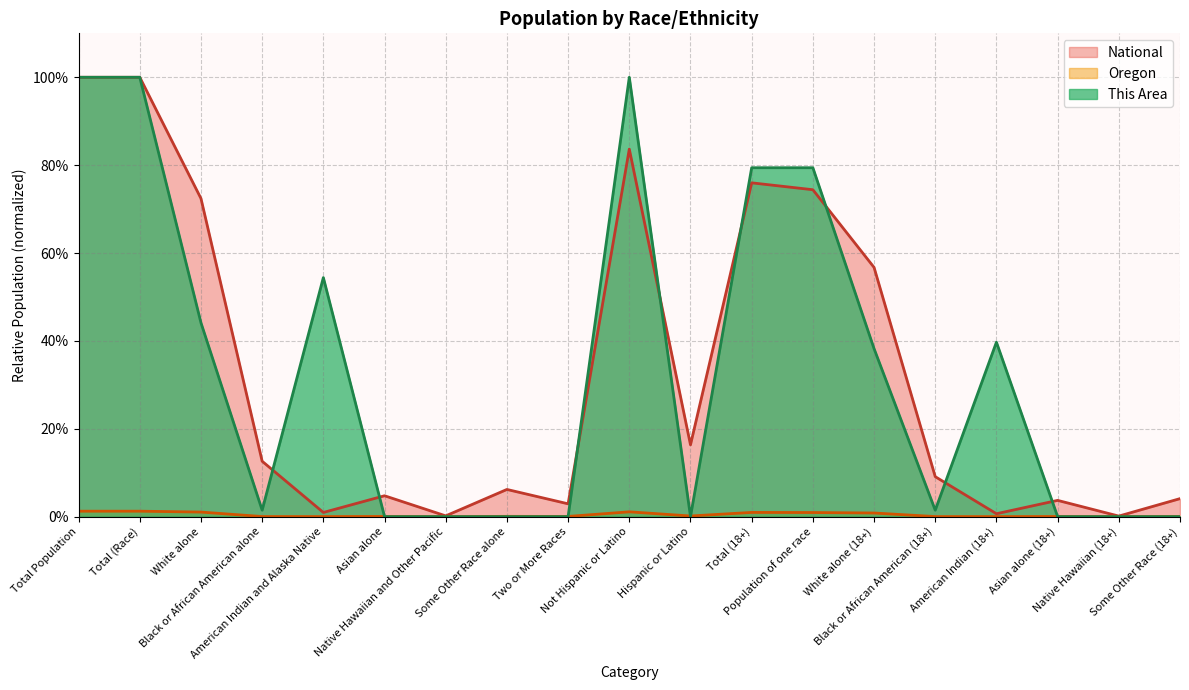

Reading right to left, transcribe all the data shown in this chart.

Oregon: Some Other Race (18+)=0.0	Native Hawaiian (18+)=0.0	Asian alone (18+)=0.0	American Indian (18+)=0.0	Black or African American (18+)=0.0	White alone (18+)=0.0	Population of one race=0.0	Total (18+)=0.0	Hispanic or Latino=0.0	Not Hispanic or Latino=0.0	Two or More Races=0.0	Some Other Race alone=0.0	Native Hawaiian and Other Pacific=0.0	Asian alone=0.0	American Indian and Alaska Native=0.0	Black or African American alone=0.0	White alone=0.0	Total (Race)=0.0	Total Population=0.0
National: Some Other Race (18+)=0.0	Native Hawaiian (18+)=0.0	Asian alone (18+)=0.0	American Indian (18+)=0.0	Black or African American (18+)=0.1	White alone (18+)=0.6	Population of one race=0.7	Total (18+)=0.8	Hispanic or Latino=0.2	Not Hispanic or Latino=0.8	Two or More Races=0.0	Some Other Race alone=0.1	Native Hawaiian and Other Pacific=0.0	Asian alone=0.0	American Indian and Alaska Native=0.0	Black or African American alone=0.1	White alone=0.7	Total (Race)=1.0	Total Population=1.0
This Area: Some Other Race (18+)=0.0	Native Hawaiian (18+)=0.0	Asian alone (18+)=0.0	American Indian (18+)=0.4	Black or African American (18+)=0.0	White alone (18+)=0.4	Population of one race=0.8	Total (18+)=0.8	Hispanic or Latino=0.0	Not Hispanic or Latino=1.0	Two or More Races=0.0	Some Other Race alone=0.0	Native Hawaiian and Other Pacific=0.0	Asian alone=0.0	American Indian and Alaska Native=0.5	Black or African American alone=0.0	White alone=0.4	Total (Race)=1.0	Total Population=1.0